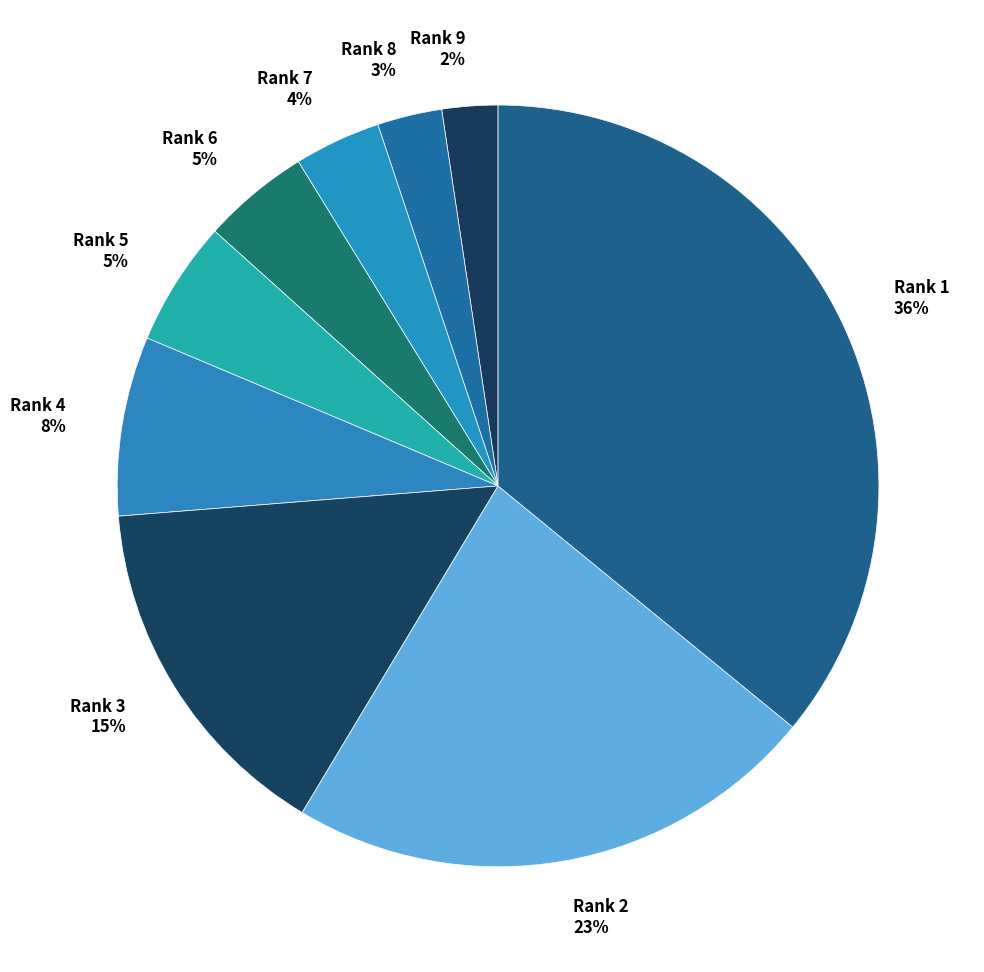

Do Rank 1 and Rank 7 together represent more than half of the pie?

No